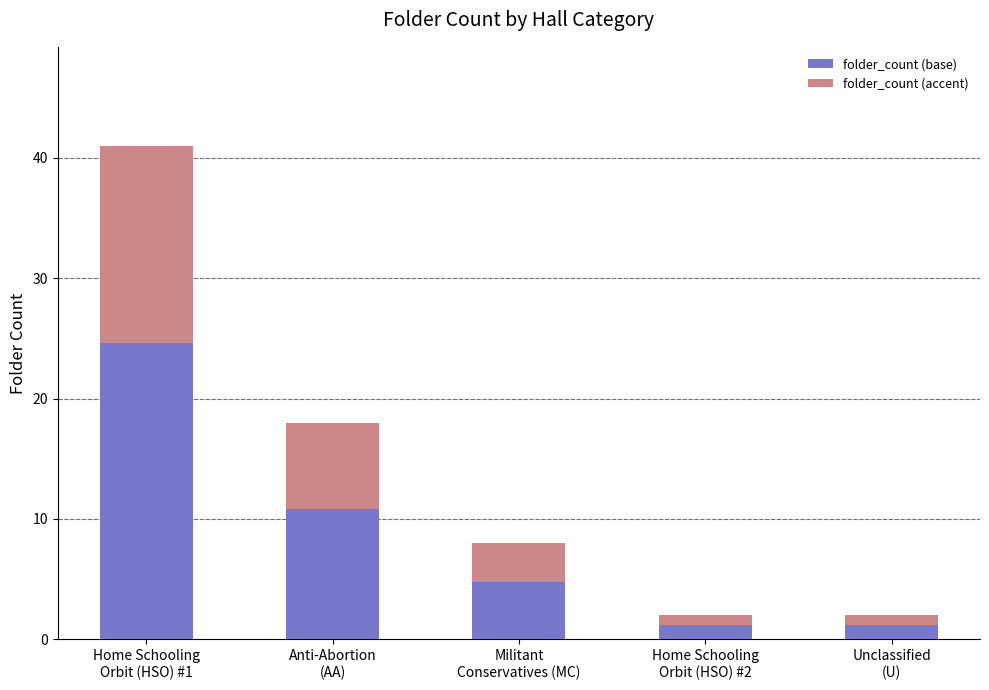

What is the maximum value for folder_count (base)?

24.6